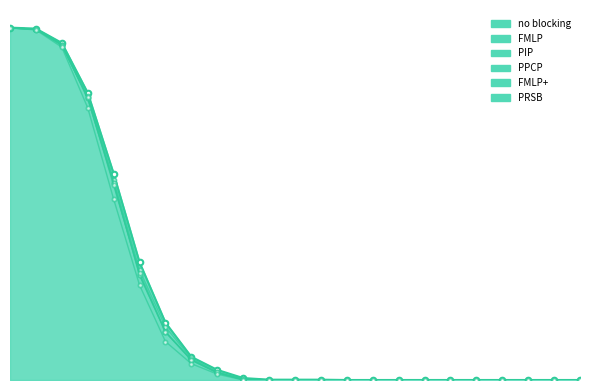

How many categories are shown in the chart?

23